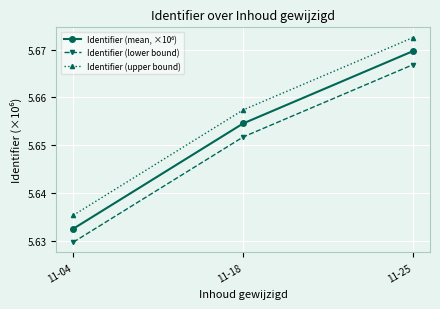

Which label corresponds to the smallest value in the chart?

11-04